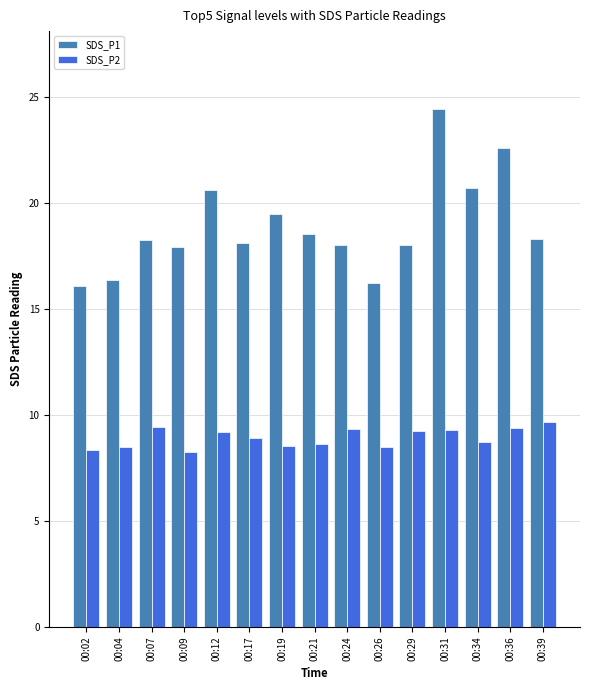

How many groups of bars are there?

15